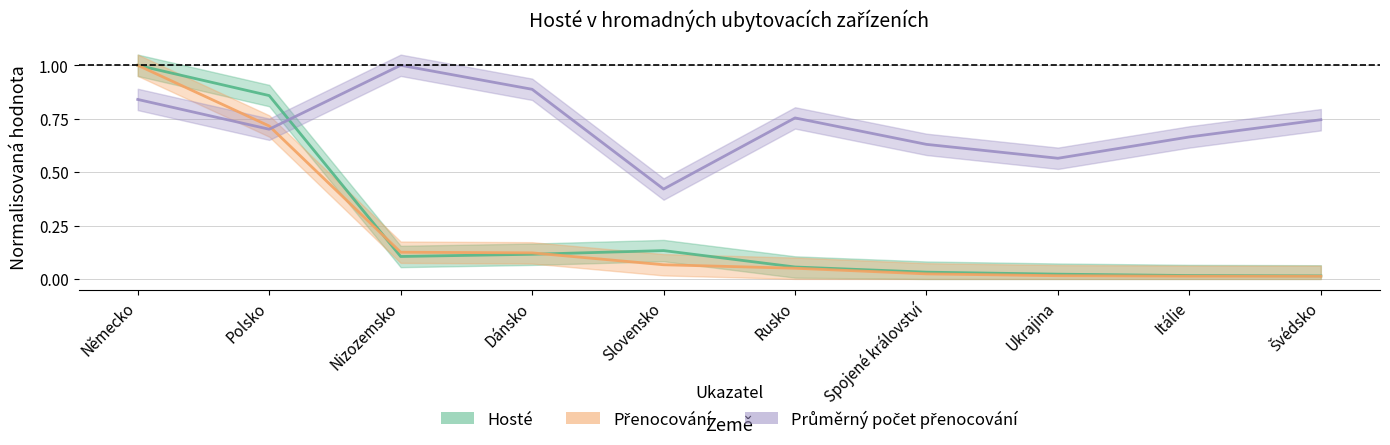

What are all the series names shown in the legend?

Hosté, Přenocování, Průměrný počet přenocování